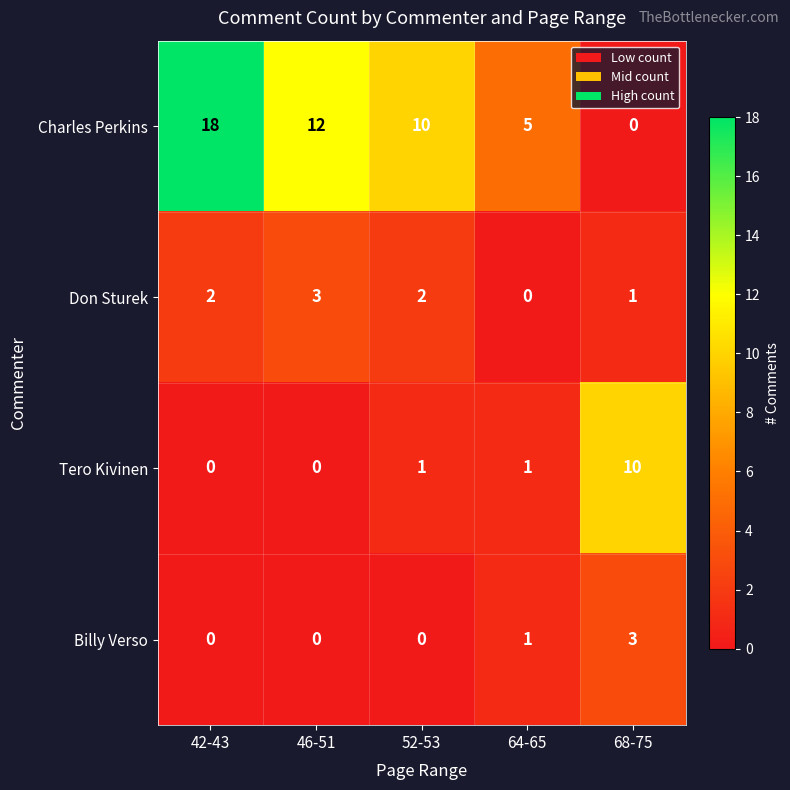

Reading left to right, list all the values displayed in this chart.

Charles Perkins: 18	12	10	5	0
Don Sturek: 2	3	2	0	1
Tero Kivinen: 0	0	1	1	10
Billy Verso: 0	0	0	1	3